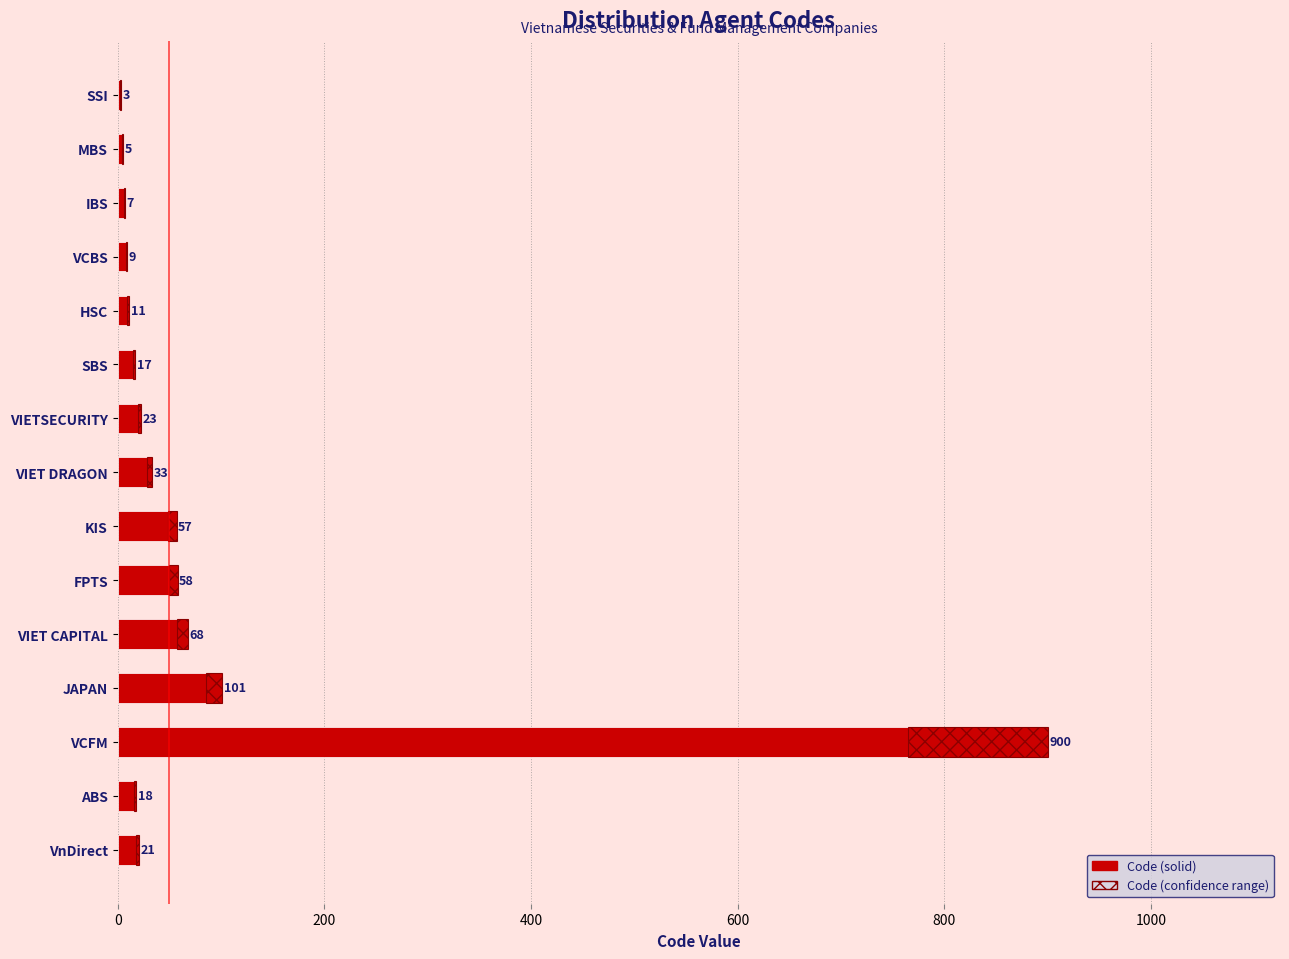

How many values exceed 21?

7